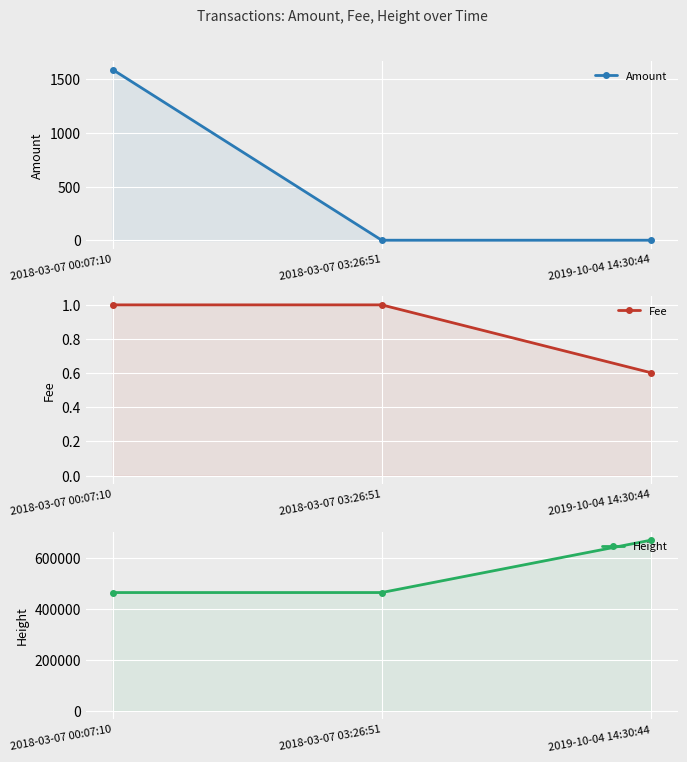

What is the highest value of the Amount series?

1590.2